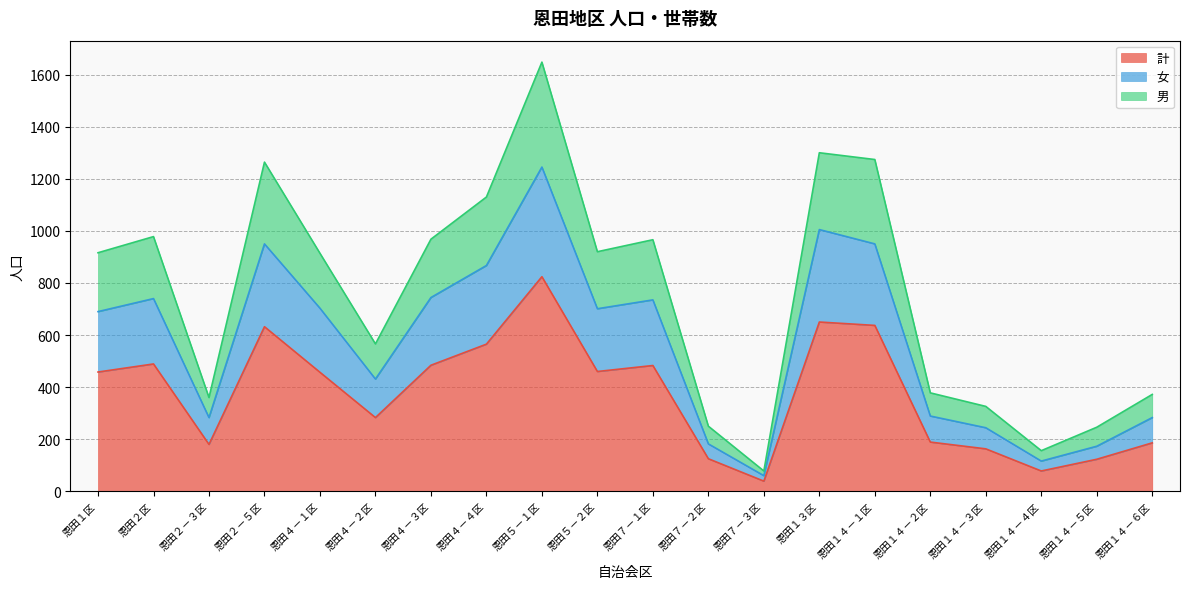

At which category is the sum across all series the highest?

恩田５－１区